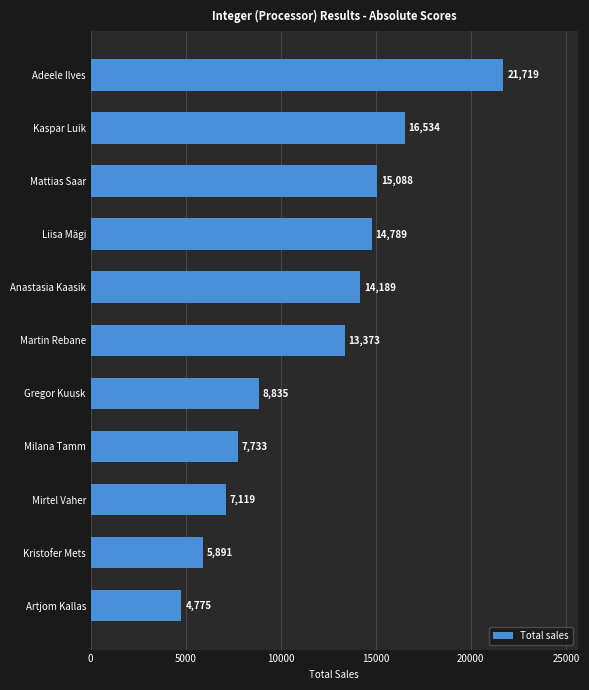

Which has a higher value, Anastasia Kaasik or Mattias Saar?

Mattias Saar